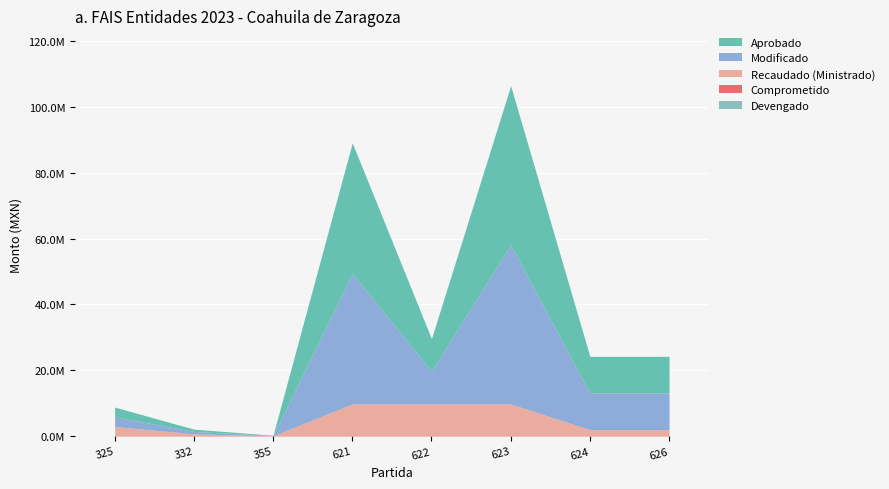

Rank the series at 626 from lowest to highest value.

Comprometido, Devengado, Recaudado (Ministrado), Aprobado, Modificado